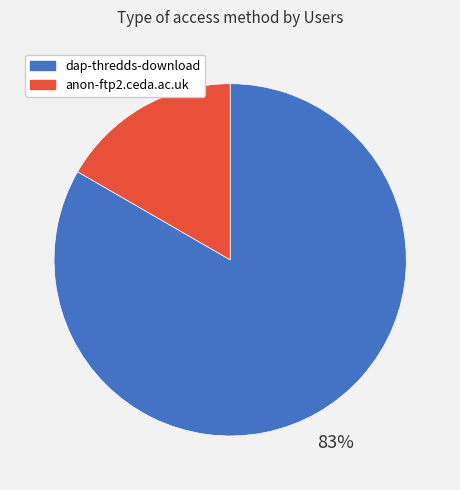

Count the number of slices in the pie.

2